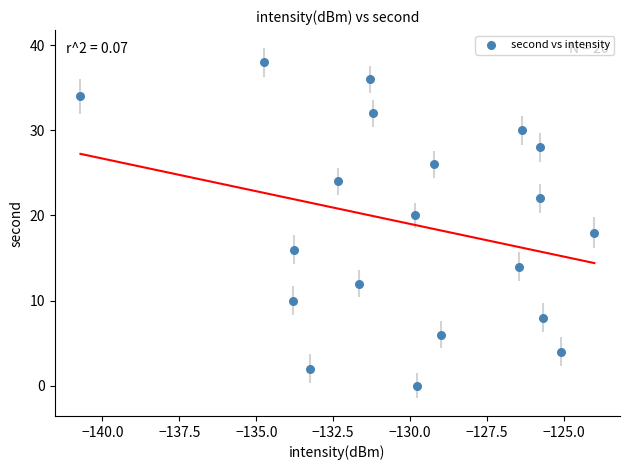

What is the range of Y values (max minus min)?

38